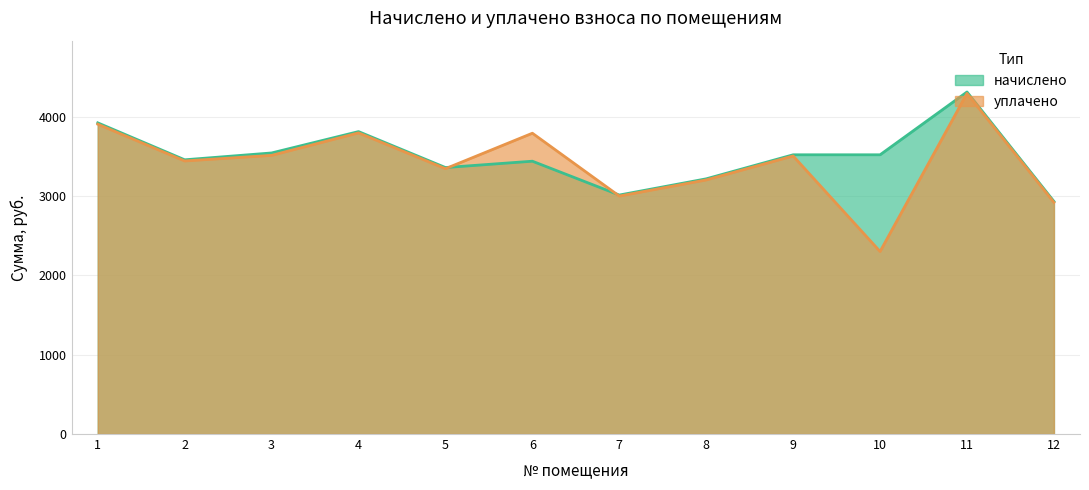

What is the smallest value displayed?

2300.0